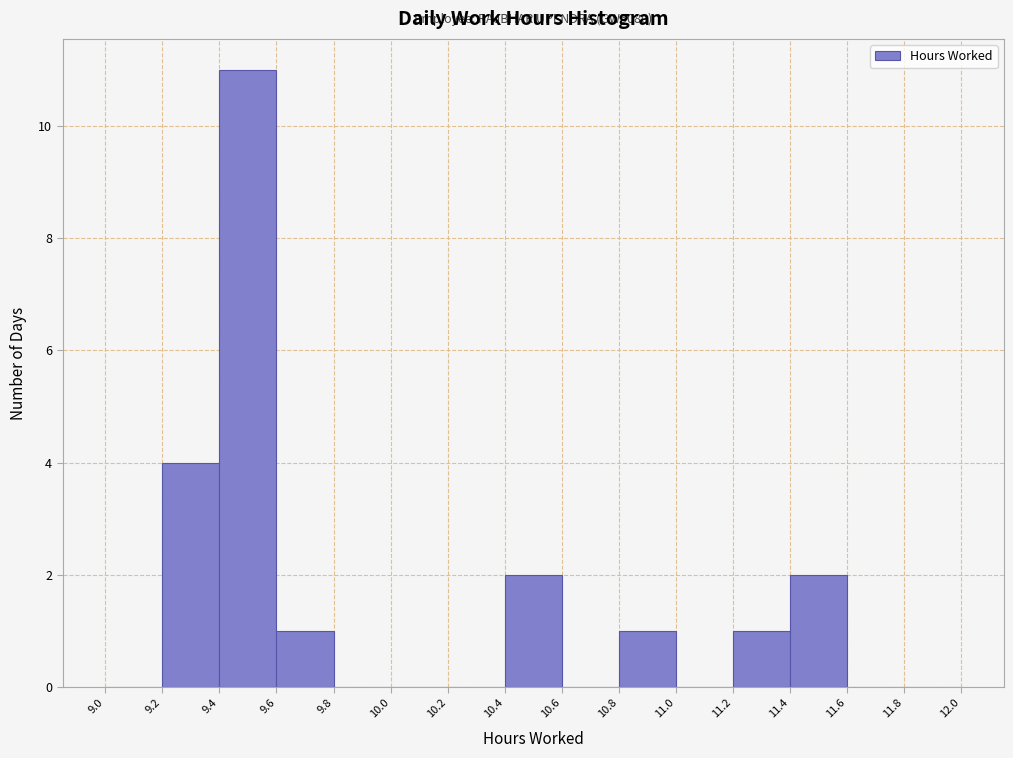

Over which range of the x-axis is the bar tallest?

9.4 to 9.6